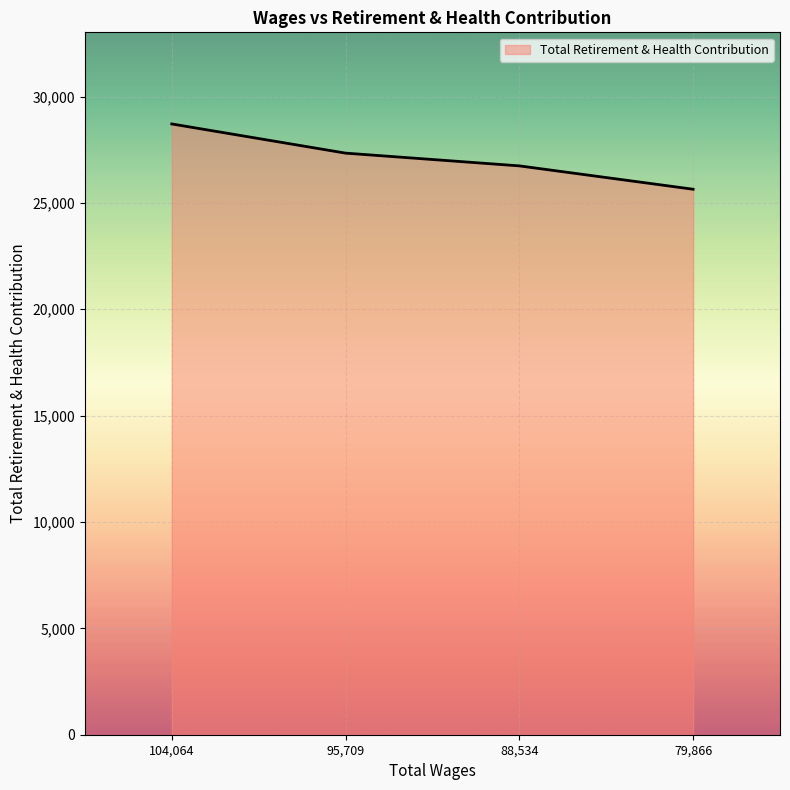

The chart shows a value of 27341 at 95,709. True or false?

True